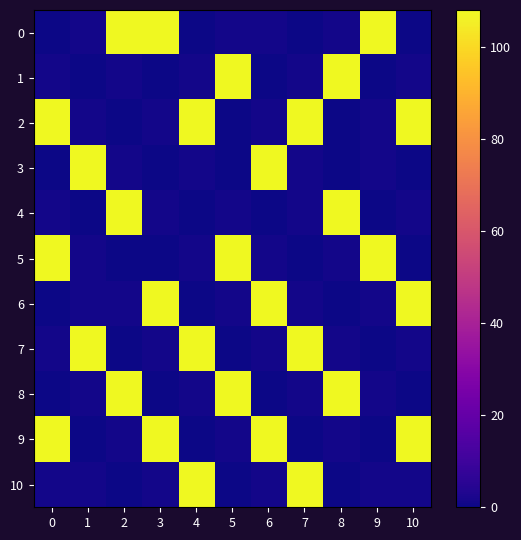

Reading left to right, extract all data points from this chart.

0: 0=0	1=1	2=108	3=108	4=0	5=1	6=1	7=0	8=1	9=108	10=0
1: 0=1	1=0	2=1	3=0	4=1	5=108	6=0	7=1	8=108	9=0	10=1
2: 0=108	1=1	2=0	3=1	4=108	5=0	6=1	7=108	8=0	9=1	10=108
3: 0=0	1=108	2=1	3=0	4=1	5=0	6=108	7=1	8=0	9=1	10=0
4: 0=1	1=0	2=108	3=1	4=0	5=1	6=0	7=1	8=108	9=0	10=1
5: 0=108	1=1	2=0	3=0	4=1	5=108	6=1	7=0	8=1	9=108	10=0
6: 0=0	1=1	2=1	3=108	4=0	5=1	6=108	7=1	8=0	9=1	10=108
7: 0=1	1=108	2=0	3=1	4=108	5=0	6=1	7=108	8=1	9=0	10=1
8: 0=0	1=1	2=108	3=0	4=1	5=108	6=0	7=1	8=108	9=1	10=0
9: 0=108	1=0	2=1	3=108	4=0	5=1	6=108	7=0	8=1	9=0	10=108
10: 0=1	1=1	2=0	3=1	4=108	5=0	6=1	7=108	8=0	9=1	10=1